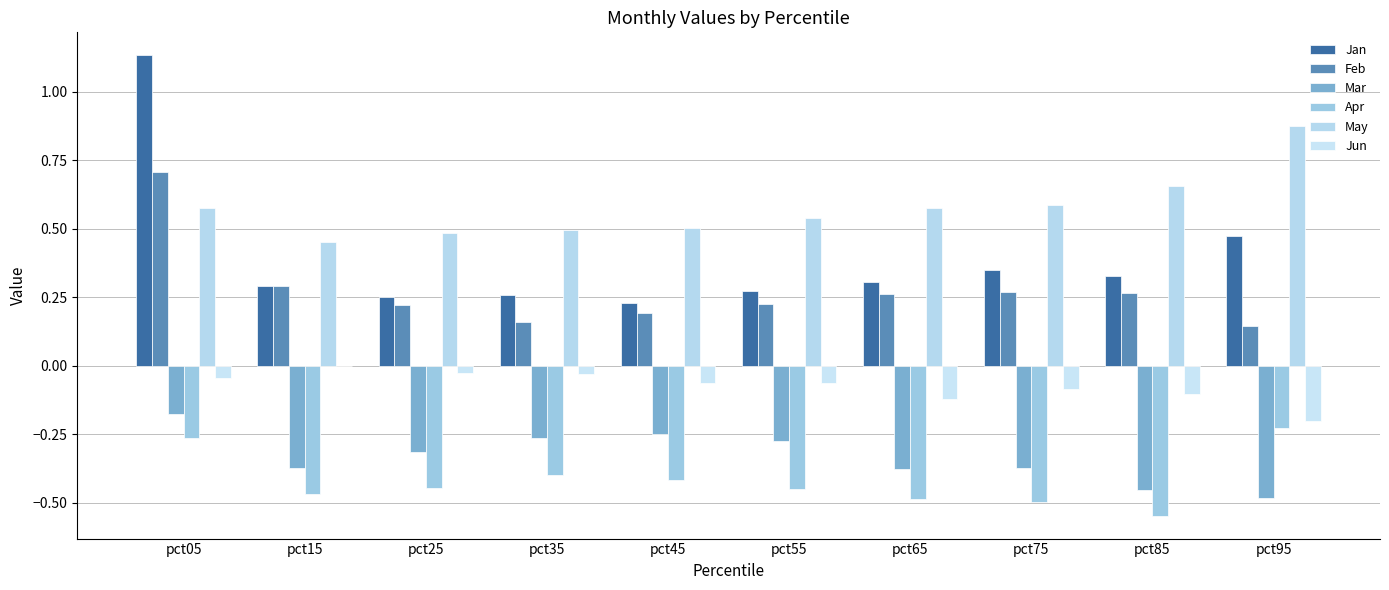

What is the sum of the Feb values at pct15 and pct05?

1.0